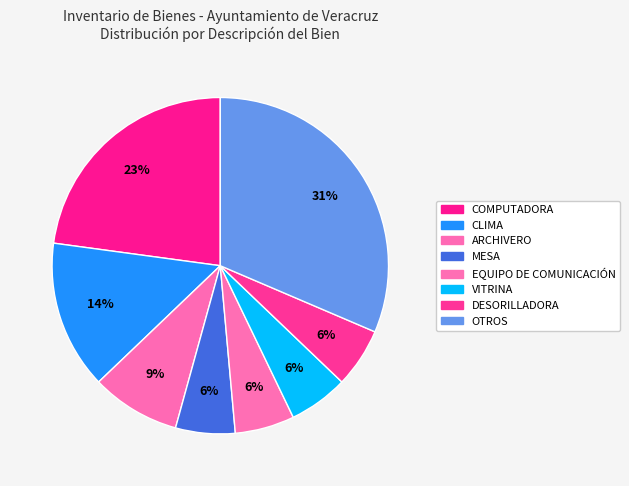

How many slices are in this pie chart?

8